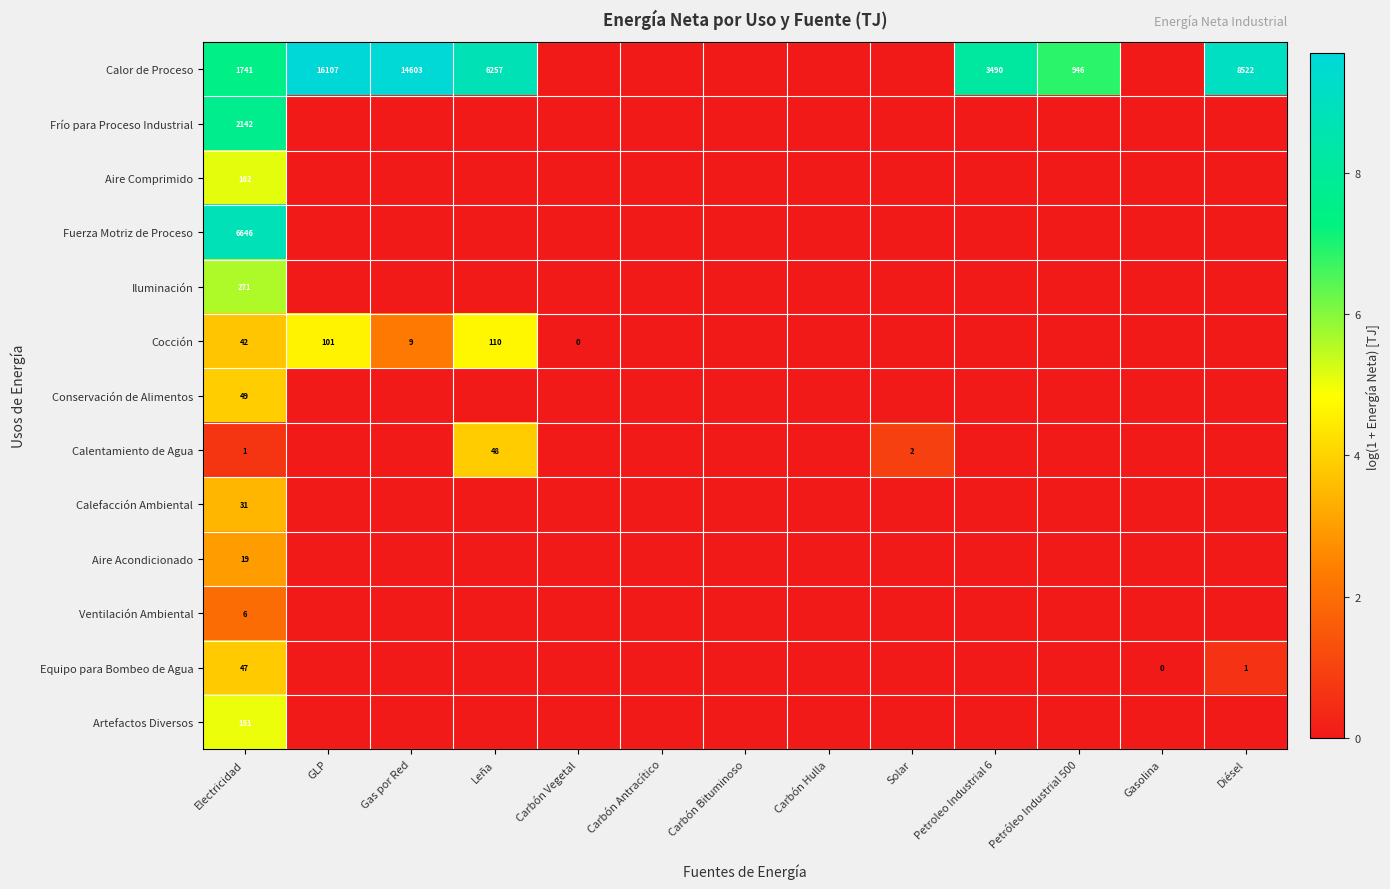

Which category has the highest value across all series?

GLP